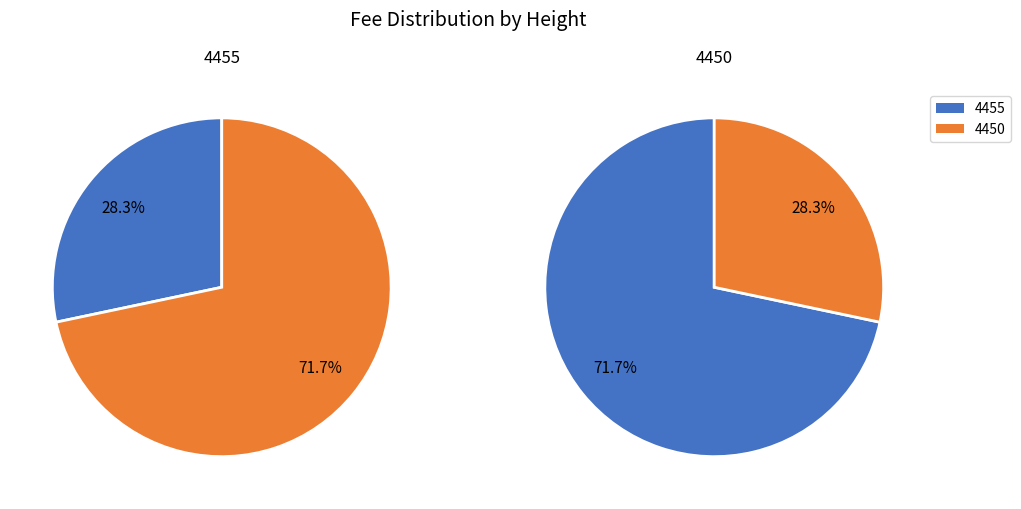

Do 4455 and 4450 together represent more than half of the pie?

Yes